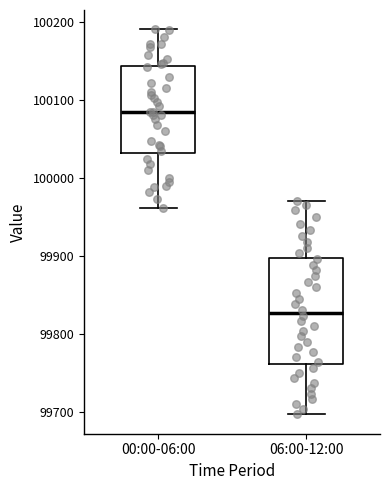

Which box is the tallest, from its lower edge to its upper edge?

06:00-12:00